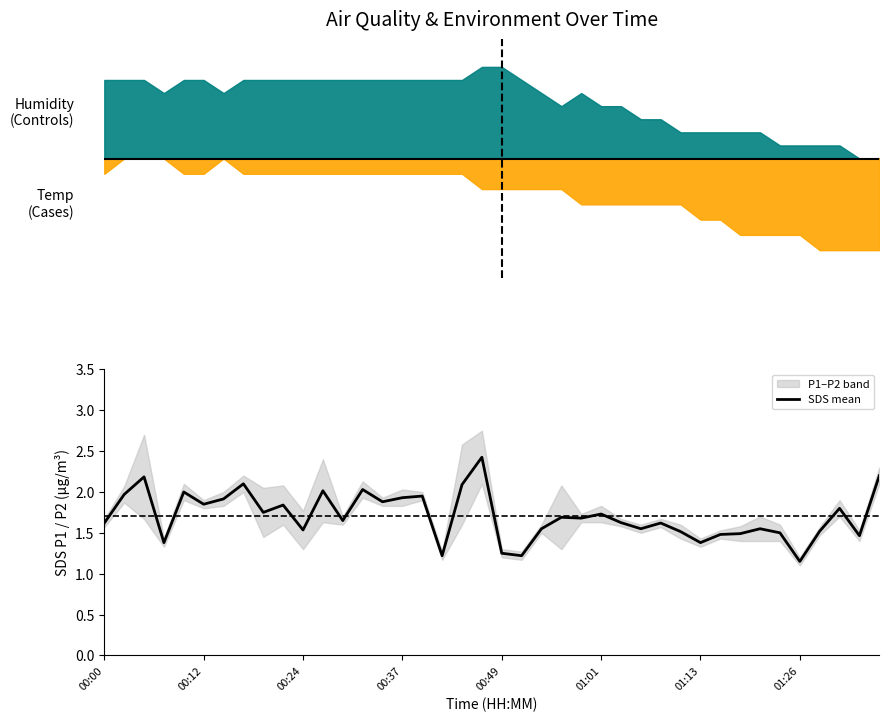

What is the greatest value displayed?

2.4